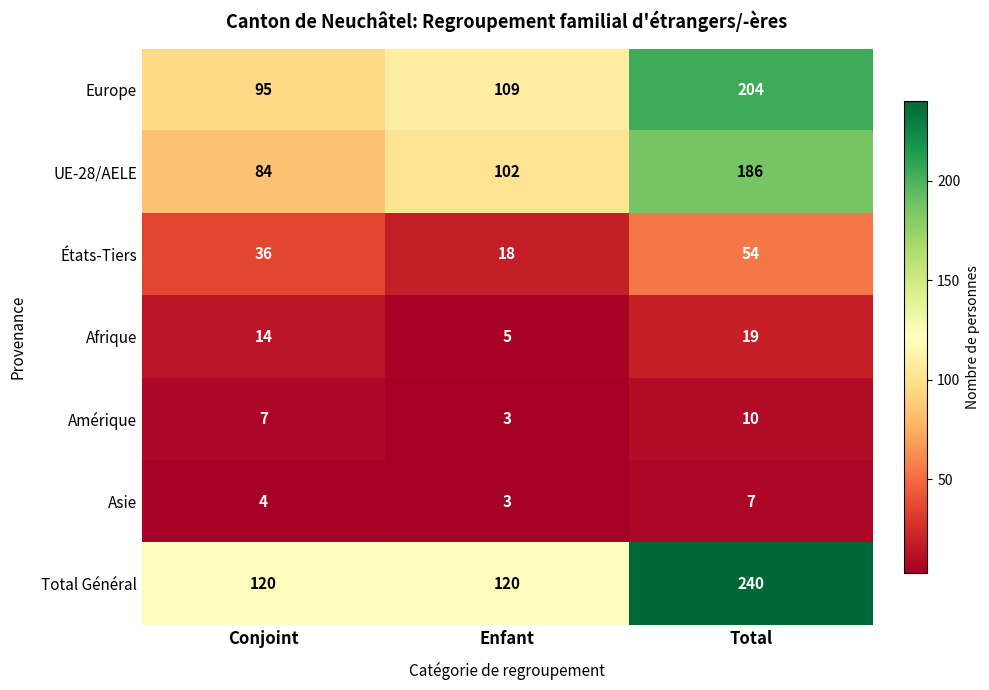

What is the sum of all UE-28/AELE values?

372